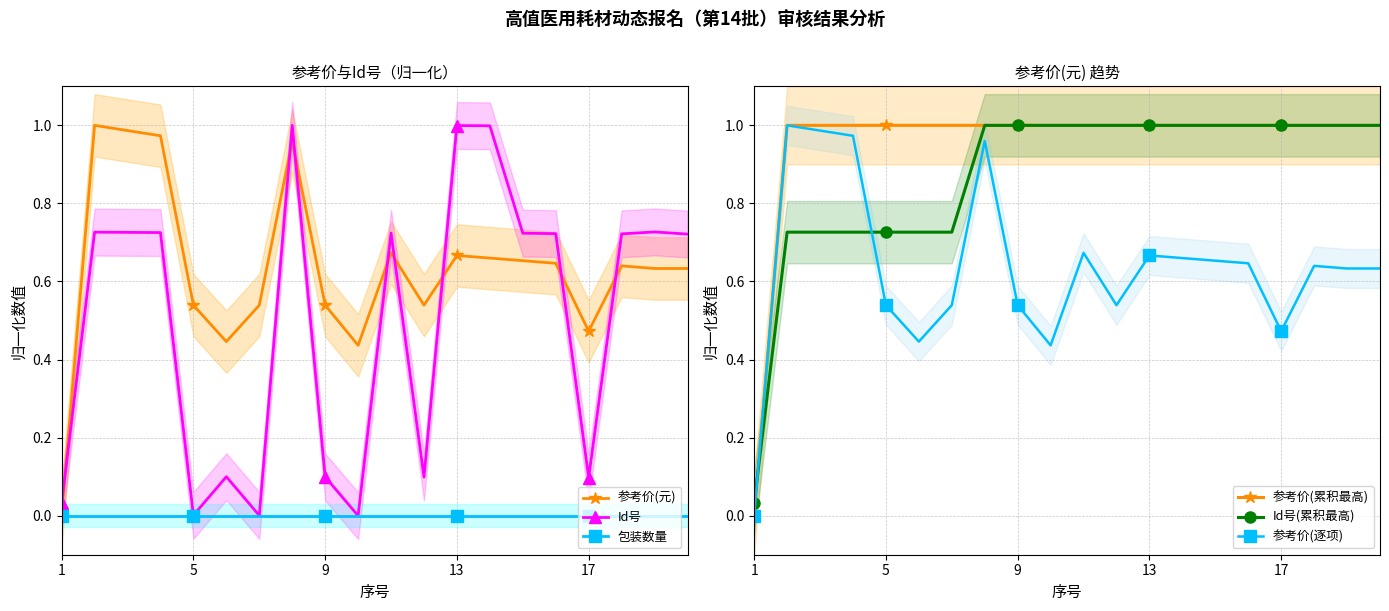

At how many categories does at least one series exceed 0?

20